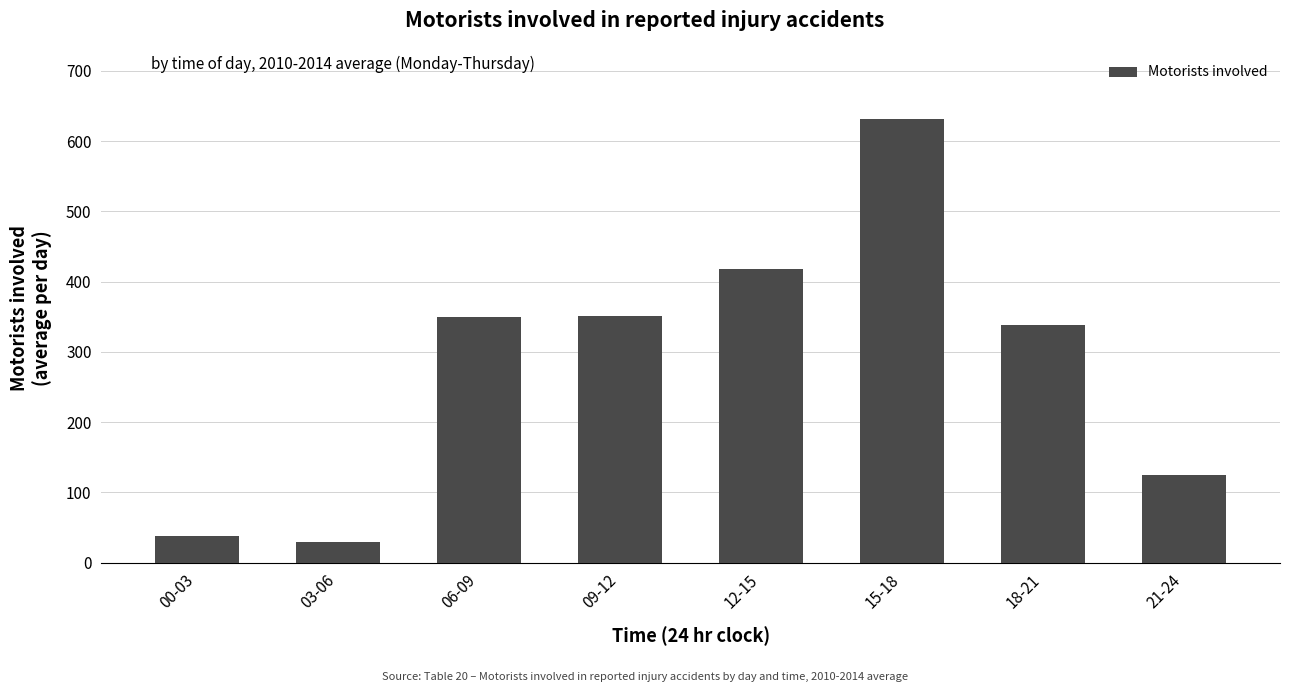

What is the label of the 5th bar from the right?

09-12